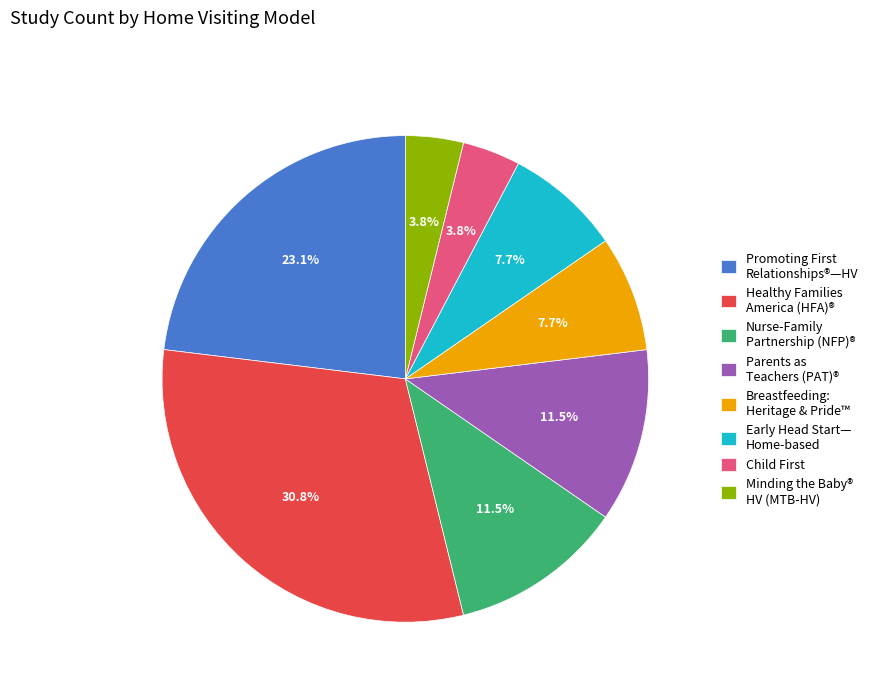

To the nearest percent, what portion does Healthy Families America (HFA)® represent?

31%